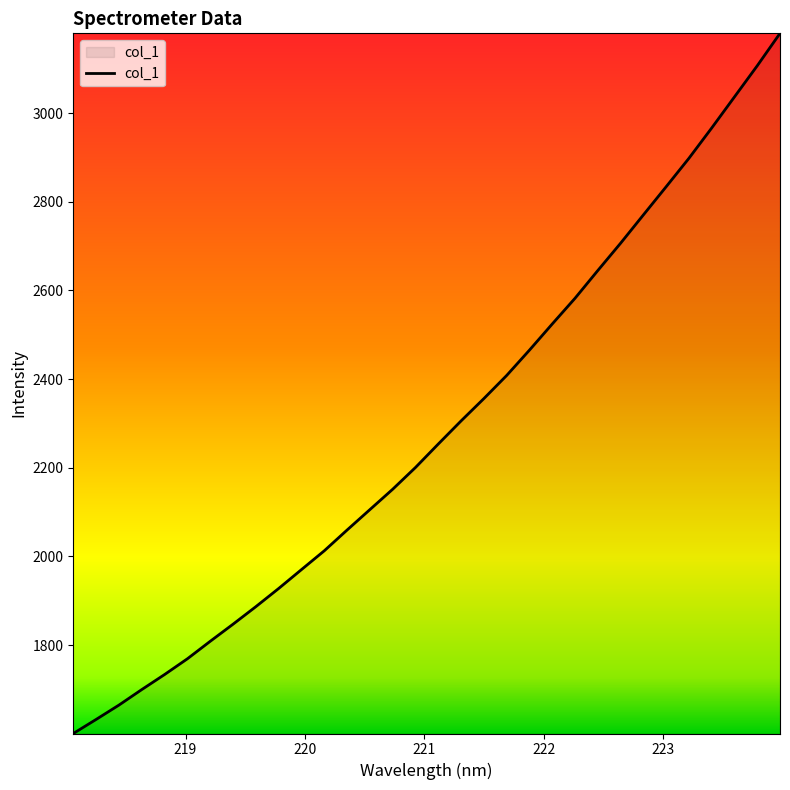

Reading right to left, extract all data points from this chart.

3179.8	3106.6	3036.4	2966.3	2897.9	2833.8	2770.2	2706.3	2644.7	2582.2	2524.2	2465.2	2408.0	2355.9	2305.5	2253.4	2200.5	2151.4	2105.4	2059.4	2012.6	1970.1	1927.5	1886.5	1847.0	1808.4	1769.0	1733.4	1699.5	1664.5	1632.1	1600.4